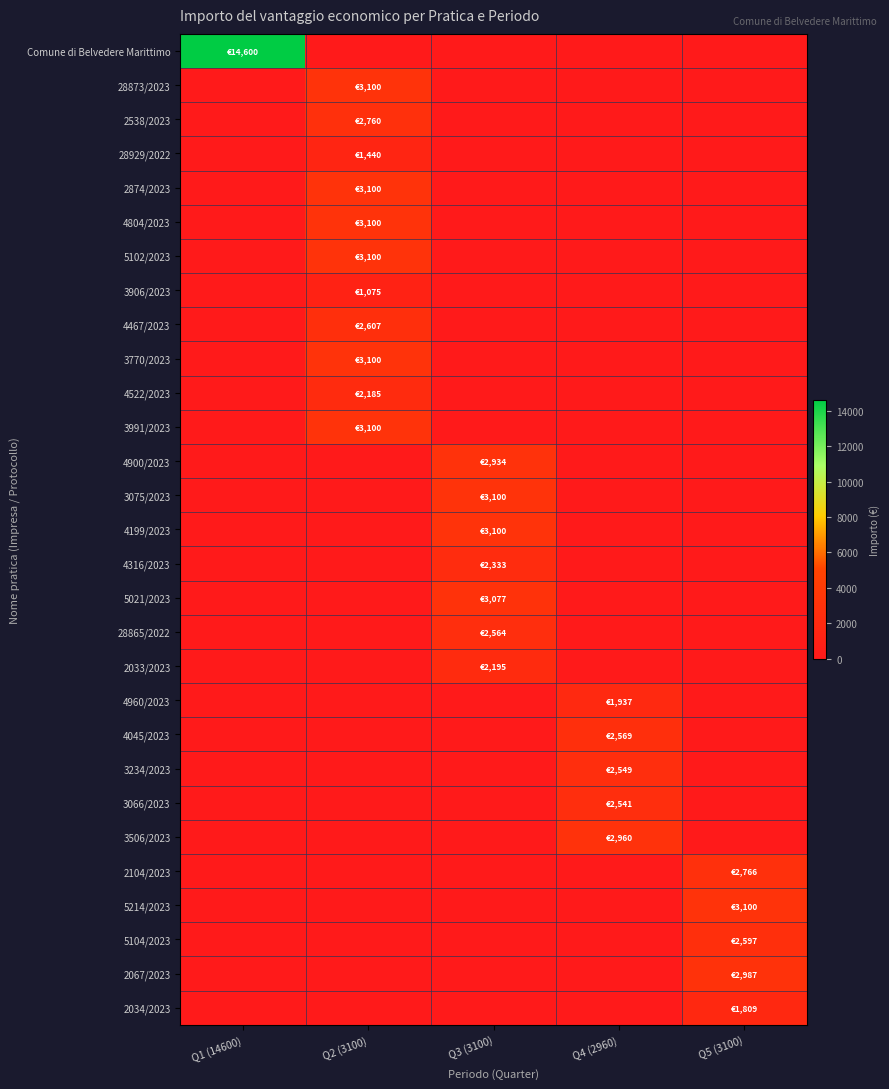

Reading left to right, transcribe all the data shown in this chart.

Comune di Belvedere Marittimo: Q1 (14600)=14600.0	Q2 (3100)=0.0	Q3 (3100)=0.0	Q4 (2960)=0.0	Q5 (3100)=0.0
28873/2023: Q1 (14600)=0.0	Q2 (3100)=3100.0	Q3 (3100)=0.0	Q4 (2960)=0.0	Q5 (3100)=0.0
2538/2023: Q1 (14600)=0.0	Q2 (3100)=2760.0	Q3 (3100)=0.0	Q4 (2960)=0.0	Q5 (3100)=0.0
28929/2022: Q1 (14600)=0.0	Q2 (3100)=1440.0	Q3 (3100)=0.0	Q4 (2960)=0.0	Q5 (3100)=0.0
2874/2023: Q1 (14600)=0.0	Q2 (3100)=3100.0	Q3 (3100)=0.0	Q4 (2960)=0.0	Q5 (3100)=0.0
4804/2023: Q1 (14600)=0.0	Q2 (3100)=3100.0	Q3 (3100)=0.0	Q4 (2960)=0.0	Q5 (3100)=0.0
5102/2023: Q1 (14600)=0.0	Q2 (3100)=3100.0	Q3 (3100)=0.0	Q4 (2960)=0.0	Q5 (3100)=0.0
3906/2023: Q1 (14600)=0.0	Q2 (3100)=1074.7	Q3 (3100)=0.0	Q4 (2960)=0.0	Q5 (3100)=0.0
4467/2023: Q1 (14600)=0.0	Q2 (3100)=2607.3	Q3 (3100)=0.0	Q4 (2960)=0.0	Q5 (3100)=0.0
3770/2023: Q1 (14600)=0.0	Q2 (3100)=3100.0	Q3 (3100)=0.0	Q4 (2960)=0.0	Q5 (3100)=0.0
4522/2023: Q1 (14600)=0.0	Q2 (3100)=2184.9	Q3 (3100)=0.0	Q4 (2960)=0.0	Q5 (3100)=0.0
3991/2023: Q1 (14600)=0.0	Q2 (3100)=3100.0	Q3 (3100)=0.0	Q4 (2960)=0.0	Q5 (3100)=0.0
4900/2023: Q1 (14600)=0.0	Q2 (3100)=0.0	Q3 (3100)=2933.9	Q4 (2960)=0.0	Q5 (3100)=0.0
3075/2023: Q1 (14600)=0.0	Q2 (3100)=0.0	Q3 (3100)=3100.0	Q4 (2960)=0.0	Q5 (3100)=0.0
4199/2023: Q1 (14600)=0.0	Q2 (3100)=0.0	Q3 (3100)=3100.0	Q4 (2960)=0.0	Q5 (3100)=0.0
4316/2023: Q1 (14600)=0.0	Q2 (3100)=0.0	Q3 (3100)=2333.2	Q4 (2960)=0.0	Q5 (3100)=0.0
5021/2023: Q1 (14600)=0.0	Q2 (3100)=0.0	Q3 (3100)=3077.1	Q4 (2960)=0.0	Q5 (3100)=0.0
28865/2022: Q1 (14600)=0.0	Q2 (3100)=0.0	Q3 (3100)=2564.3	Q4 (2960)=0.0	Q5 (3100)=0.0
2033/2023: Q1 (14600)=0.0	Q2 (3100)=0.0	Q3 (3100)=2195.1	Q4 (2960)=0.0	Q5 (3100)=0.0
4960/2023: Q1 (14600)=0.0	Q2 (3100)=0.0	Q3 (3100)=0.0	Q4 (2960)=1937.5	Q5 (3100)=0.0
4045/2023: Q1 (14600)=0.0	Q2 (3100)=0.0	Q3 (3100)=0.0	Q4 (2960)=2569.4	Q5 (3100)=0.0
3234/2023: Q1 (14600)=0.0	Q2 (3100)=0.0	Q3 (3100)=0.0	Q4 (2960)=2549.0	Q5 (3100)=0.0
3066/2023: Q1 (14600)=0.0	Q2 (3100)=0.0	Q3 (3100)=0.0	Q4 (2960)=2540.7	Q5 (3100)=0.0
3506/2023: Q1 (14600)=0.0	Q2 (3100)=0.0	Q3 (3100)=0.0	Q4 (2960)=2960.2	Q5 (3100)=0.0
2104/2023: Q1 (14600)=0.0	Q2 (3100)=0.0	Q3 (3100)=0.0	Q4 (2960)=0.0	Q5 (3100)=2766.2
5214/2023: Q1 (14600)=0.0	Q2 (3100)=0.0	Q3 (3100)=0.0	Q4 (2960)=0.0	Q5 (3100)=3100.0
5104/2023: Q1 (14600)=0.0	Q2 (3100)=0.0	Q3 (3100)=0.0	Q4 (2960)=0.0	Q5 (3100)=2596.8
2067/2023: Q1 (14600)=0.0	Q2 (3100)=0.0	Q3 (3100)=0.0	Q4 (2960)=0.0	Q5 (3100)=2987.0
2034/2023: Q1 (14600)=0.0	Q2 (3100)=0.0	Q3 (3100)=0.0	Q4 (2960)=0.0	Q5 (3100)=1808.6